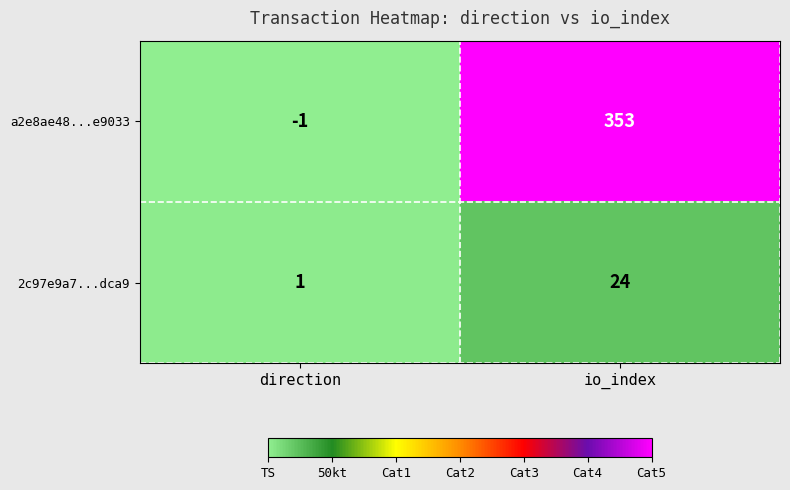

At which label is 2c97e9a7...dca9 closest to 12?

direction